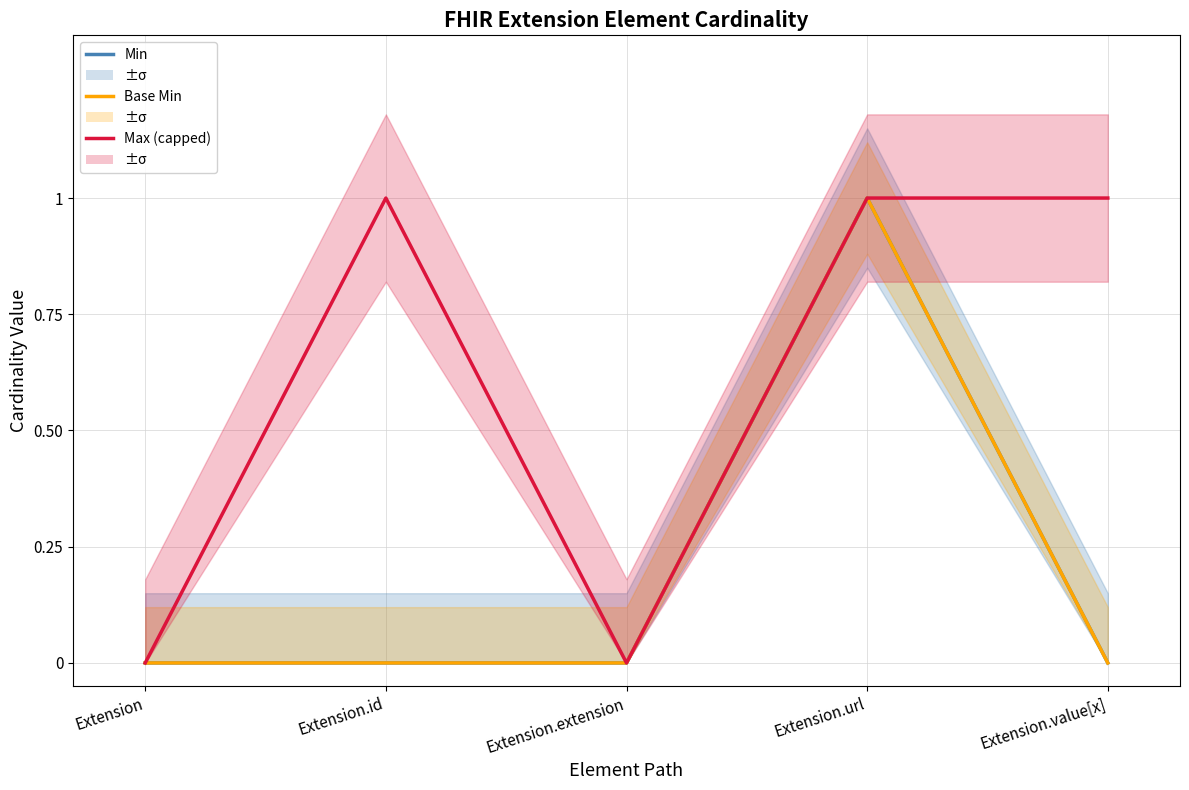

At which category does the chart reach its minimum across all series?

Extension